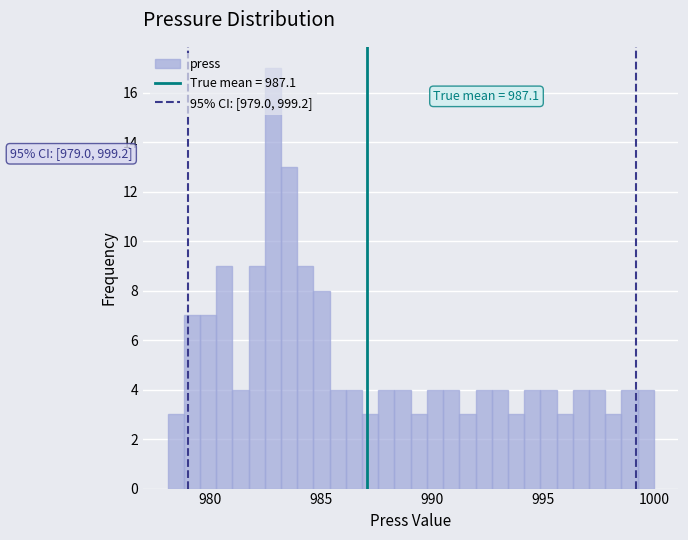

Read against the x-axis, roughly where is the centre of the tallest bar?

983.0